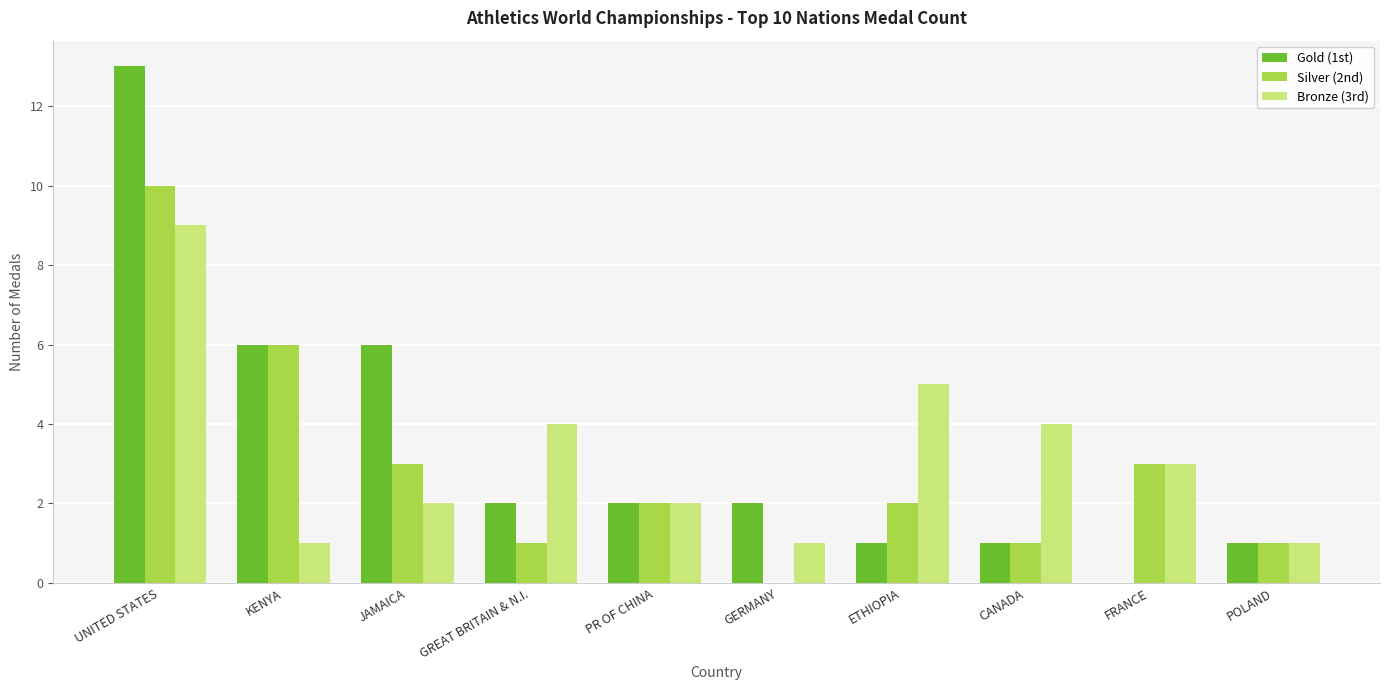

At which category is the sum across all series the highest?

UNITED STATES